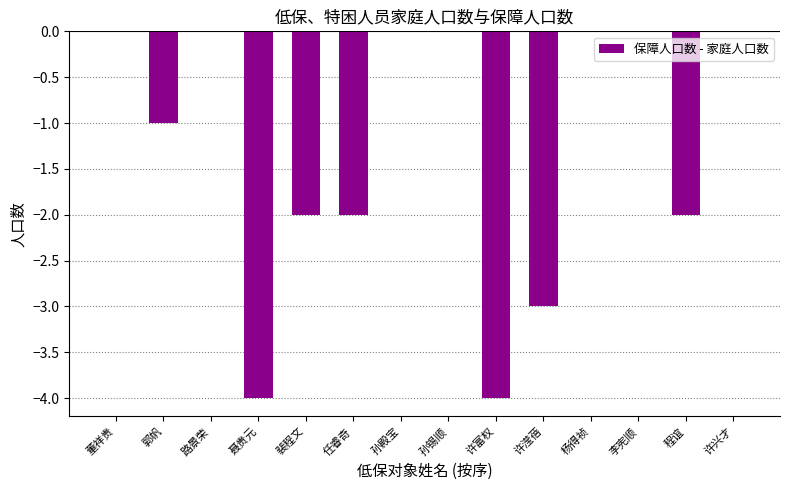

What is the sum of all values?

-18